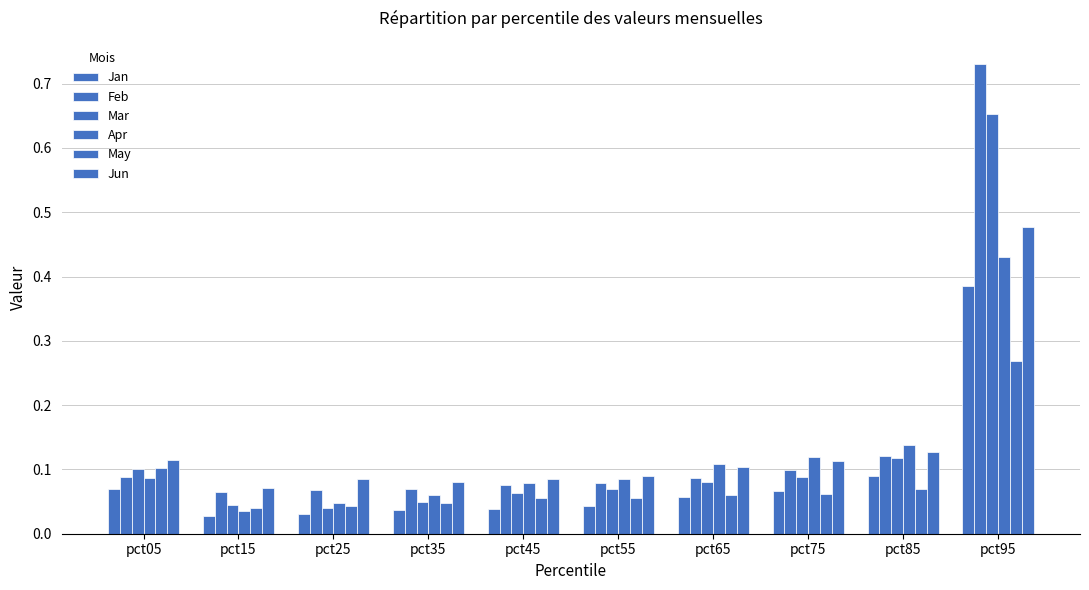

Reading left to right, list all the values displayed in this chart.

Jan: pct05=0.1	pct15=0.0	pct25=0.0	pct35=0.0	pct45=0.0	pct55=0.0	pct65=0.1	pct75=0.1	pct85=0.1	pct95=0.4
Feb: pct05=0.1	pct15=0.1	pct25=0.1	pct35=0.1	pct45=0.1	pct55=0.1	pct65=0.1	pct75=0.1	pct85=0.1	pct95=0.7
Mar: pct05=0.1	pct15=0.0	pct25=0.0	pct35=0.0	pct45=0.1	pct55=0.1	pct65=0.1	pct75=0.1	pct85=0.1	pct95=0.7
Apr: pct05=0.1	pct15=0.0	pct25=0.0	pct35=0.1	pct45=0.1	pct55=0.1	pct65=0.1	pct75=0.1	pct85=0.1	pct95=0.4
May: pct05=0.1	pct15=0.0	pct25=0.0	pct35=0.0	pct45=0.1	pct55=0.1	pct65=0.1	pct75=0.1	pct85=0.1	pct95=0.3
Jun: pct05=0.1	pct15=0.1	pct25=0.1	pct35=0.1	pct45=0.1	pct55=0.1	pct65=0.1	pct75=0.1	pct85=0.1	pct95=0.5